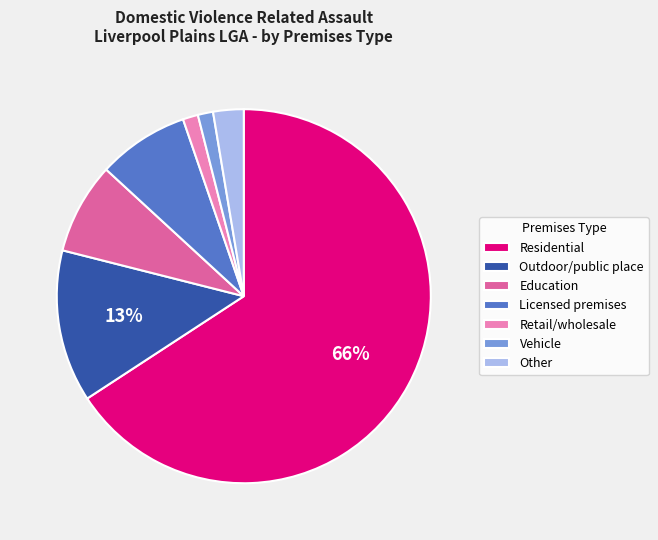

To the nearest percent, what is the average slice percentage?

14%